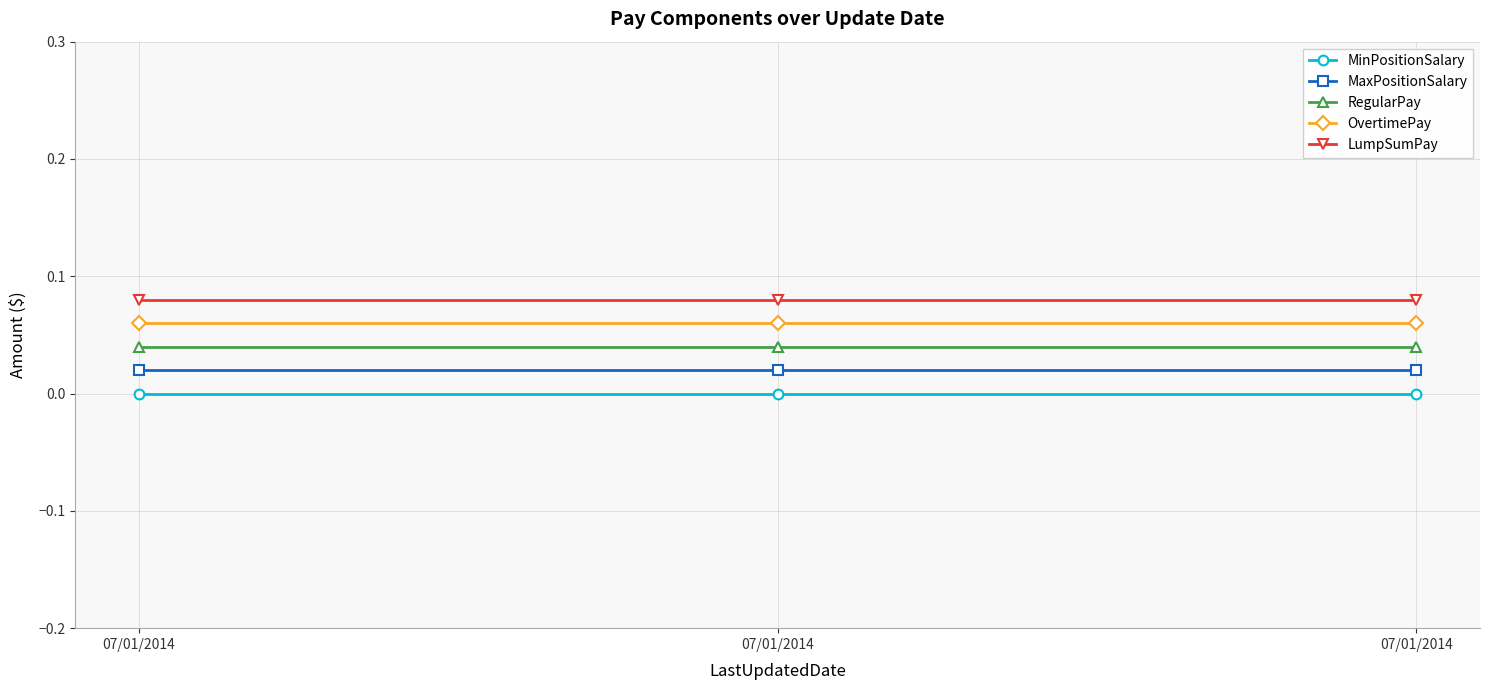

Reading left to right, what are all the values shown in this chart?

MinPositionSalary: 0.0	0.0	0.0
MaxPositionSalary: 0.0	0.0	0.0
RegularPay: 0.0	0.0	0.0
OvertimePay: 0.1	0.1	0.1
LumpSumPay: 0.1	0.1	0.1